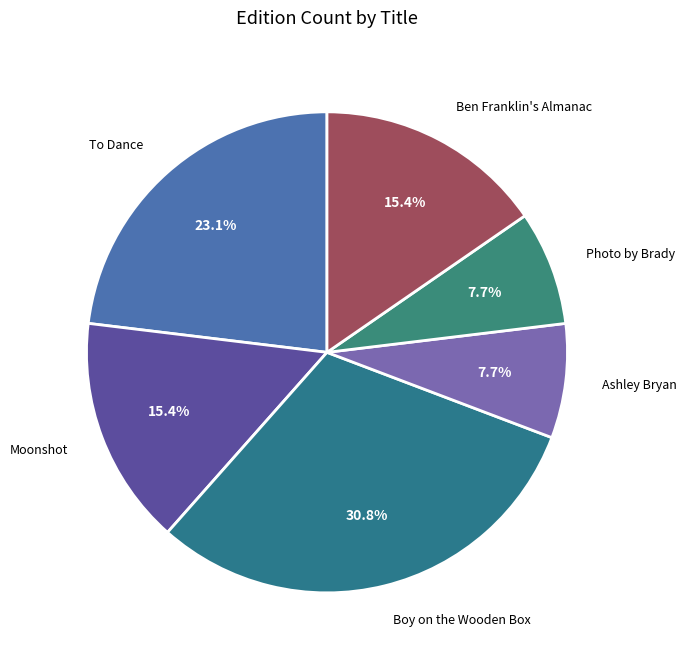

Count the number of slices in the pie.

6